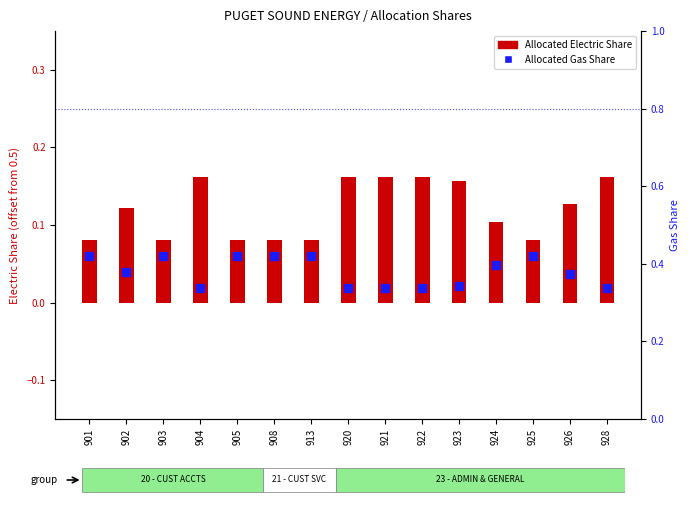

Which series has the widest spread of Y values?

Allocated Electric Share